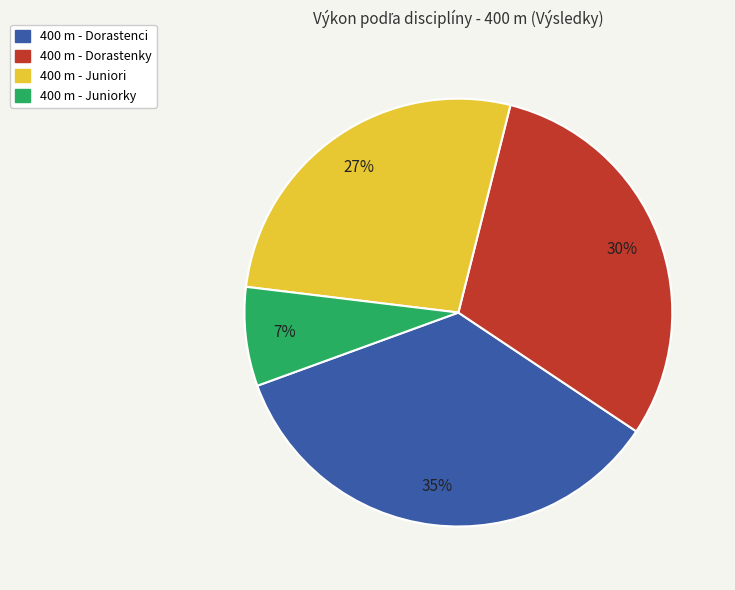

Does any single category account for the majority?

No